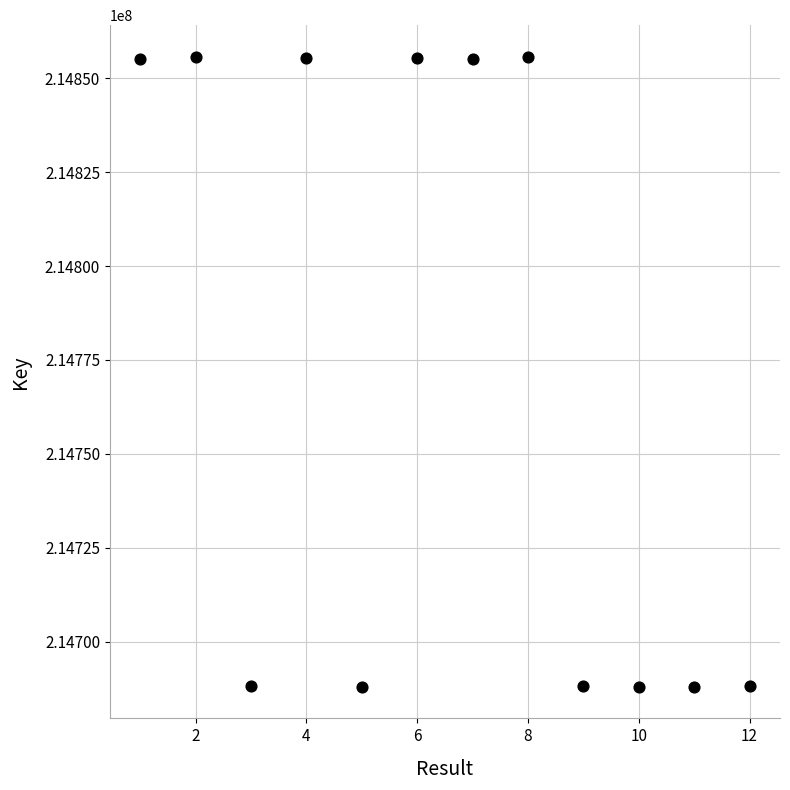

What is the average X value?

6